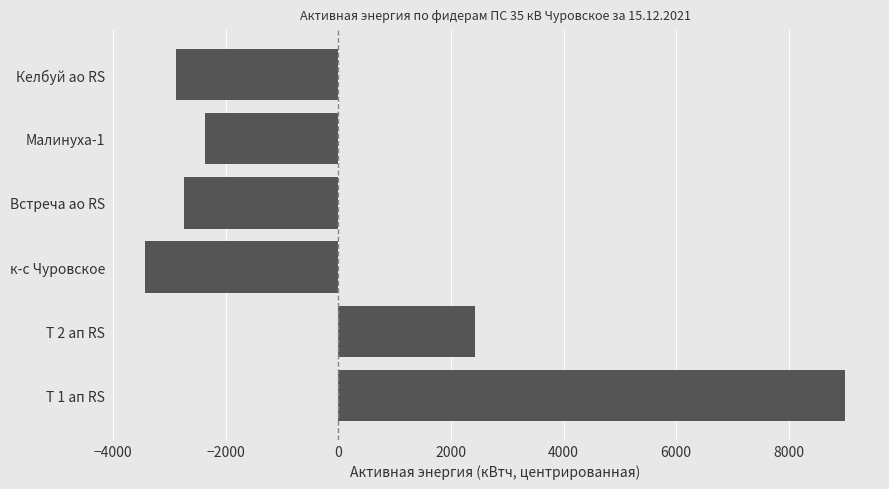

Rank the categories by value from lowest to highest.

к-с Чуровское, Келбуй ао RS, Встреча ао RS, Малинуха-1, Т 2 ап RS, Т 1 ап RS